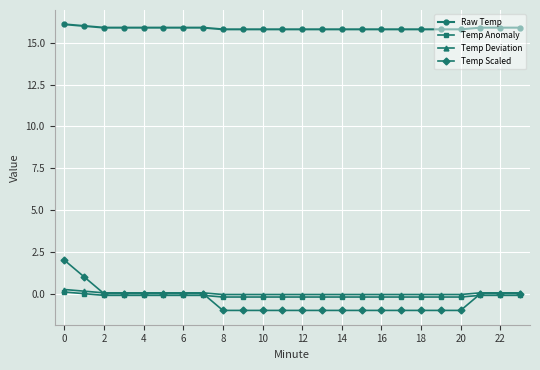

At how many categories does at least one series exceed 8?

24